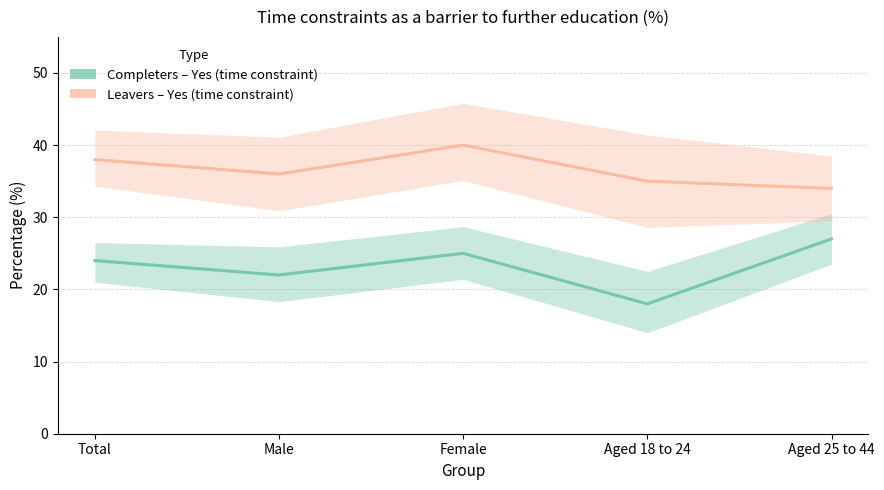

True or false: Leavers – Yes (time constraint) has a value of 58 at Total.

False